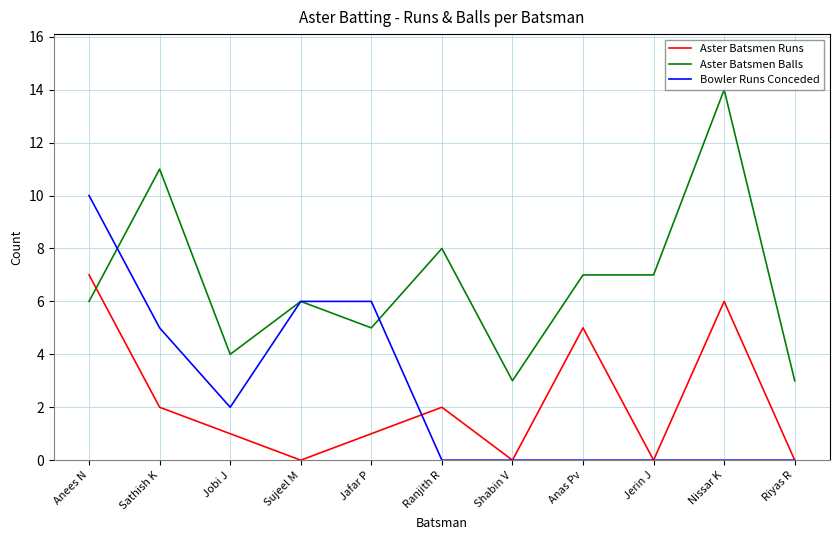

Where is Aster Batsmen Balls nearest to the value 8?

Ranjith R